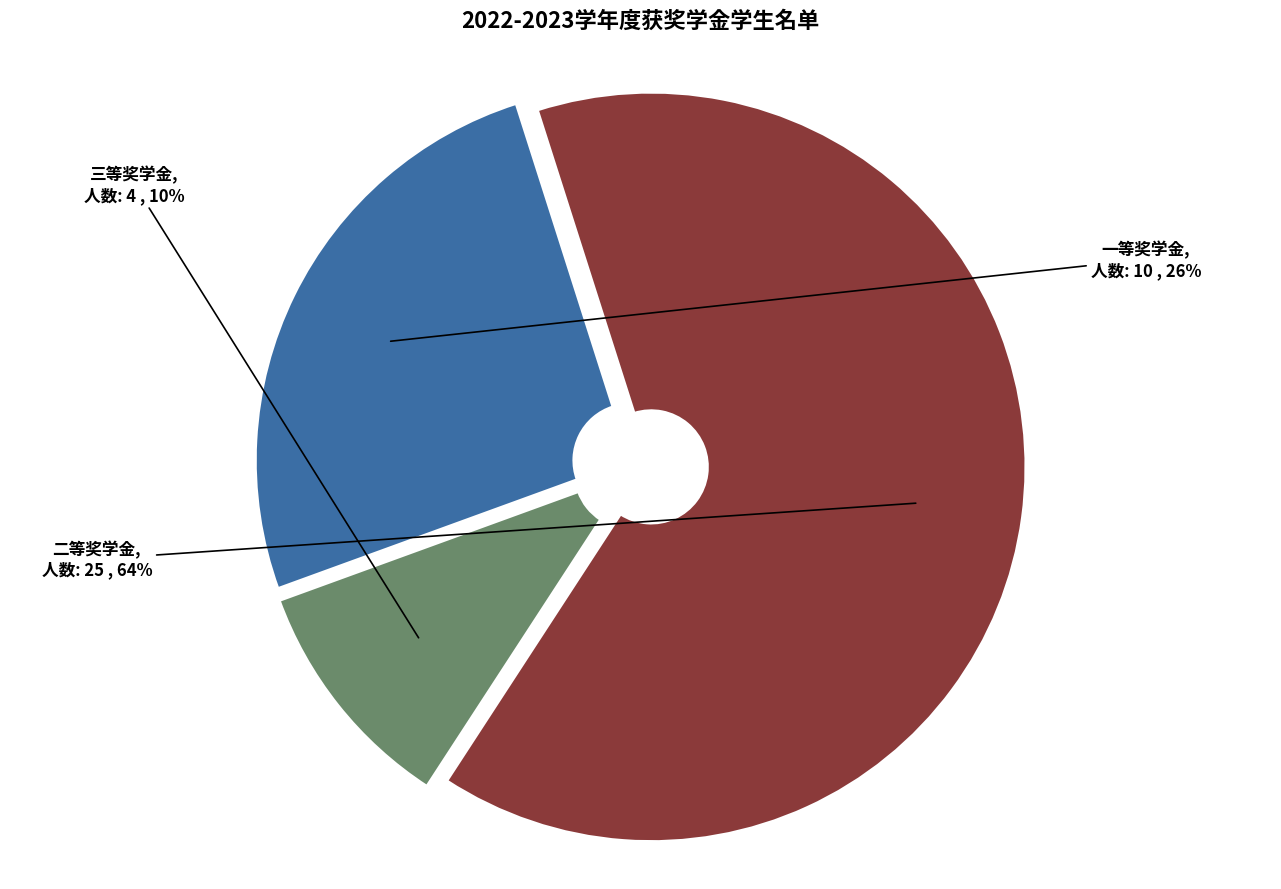

Is there any slice that represents more than half of the pie?

Yes